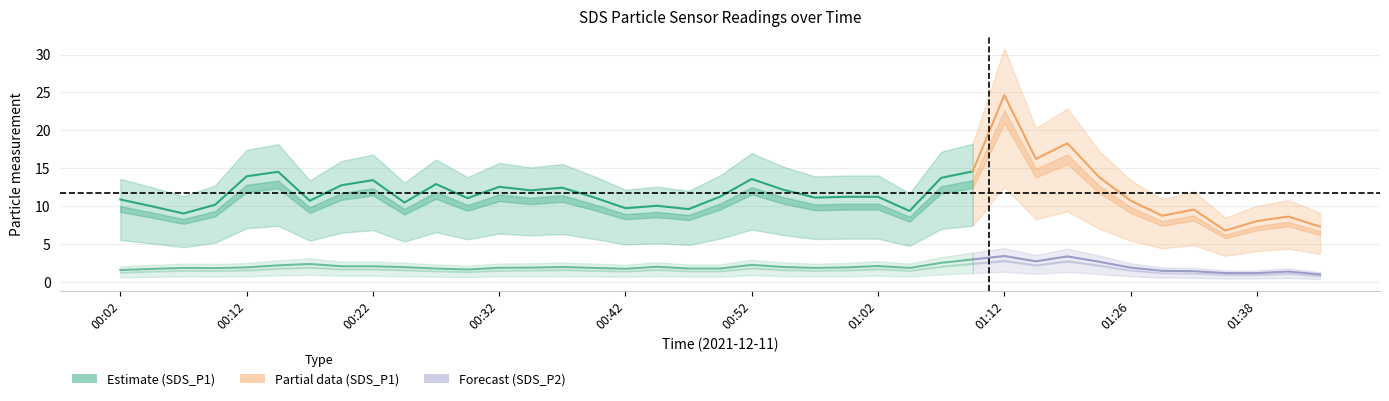

How many interior local valleys does the SDS_P1 series have?

12